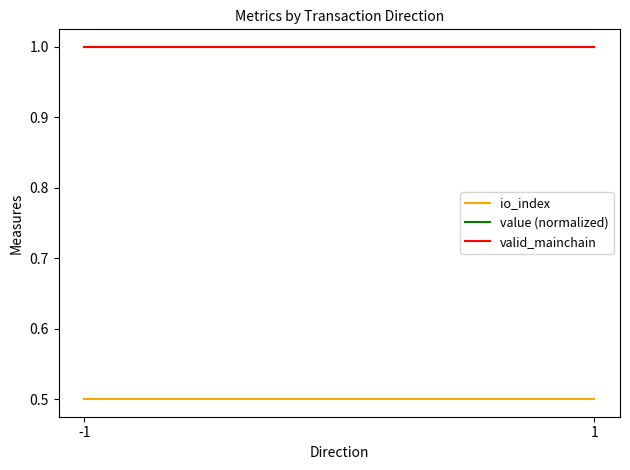

List the series in order of their peak value, lowest first.

io_index, value (normalized), valid_mainchain